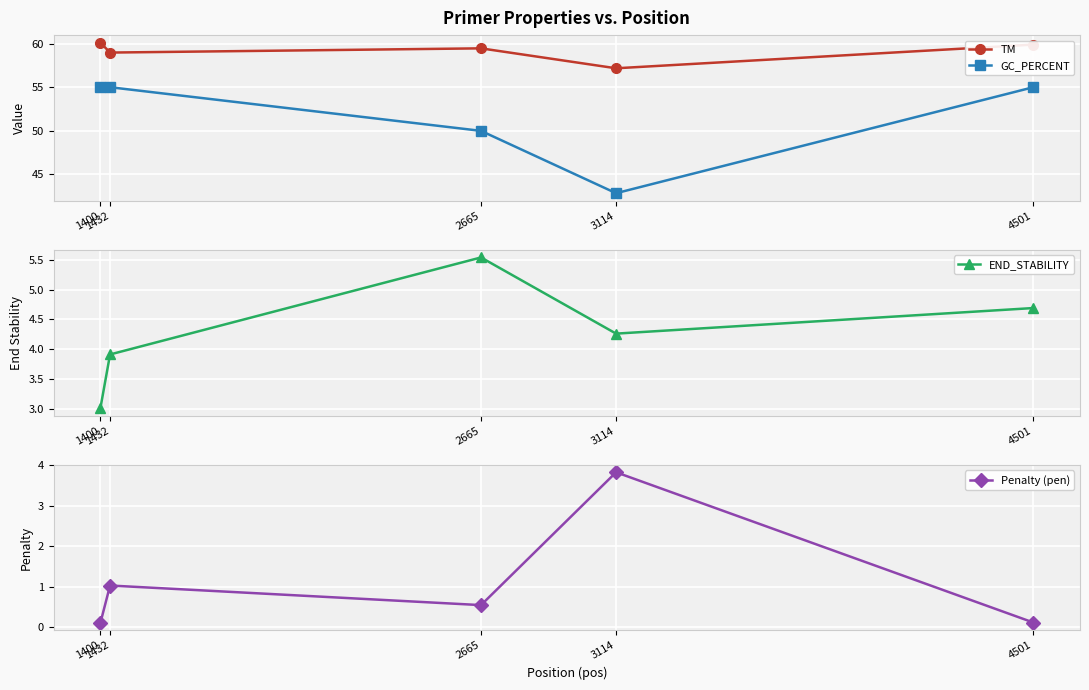

Reading left to right, transcribe all the data shown in this chart.

TM: 60.1	59.0	59.5	57.2	59.9
GC_PERCENT: 55.0	55.0	50.0	42.9	55.0
END_STABILITY: 3.0	3.9	5.5	4.3	4.7
Penalty (pen): 0.1	1.0	0.5	3.8	0.1